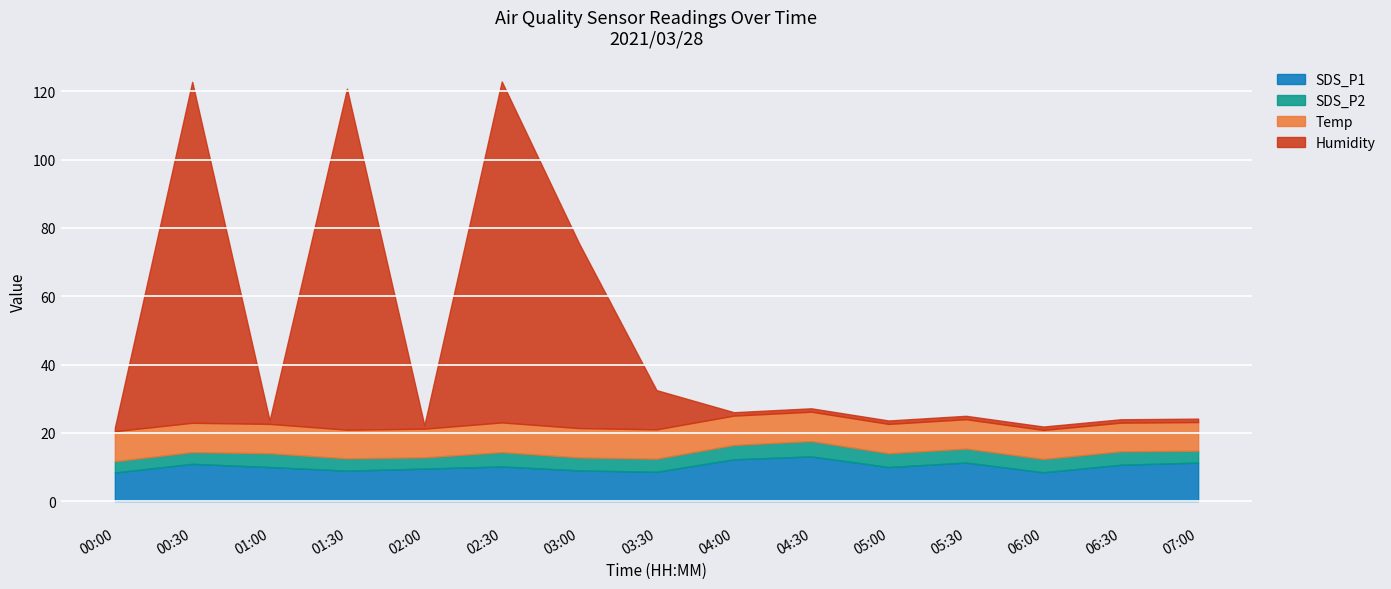

After their last crossing, which series has the higher values: Humidity or SDS_P1?

SDS_P1